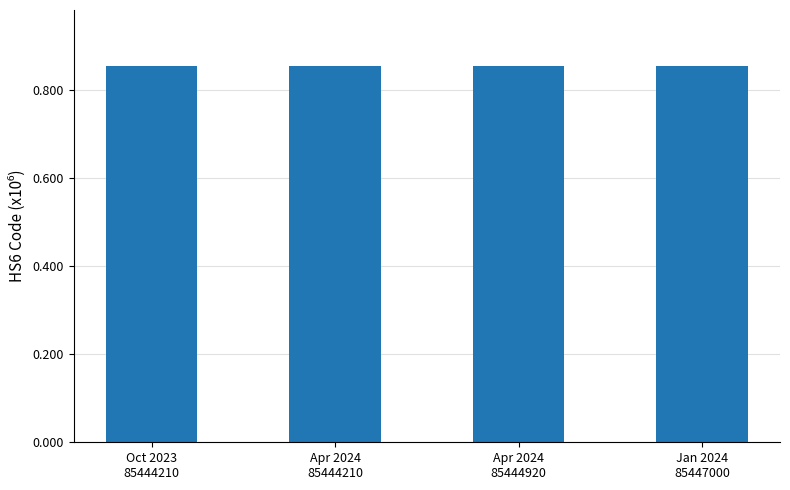

How many series are shown in this chart?

1